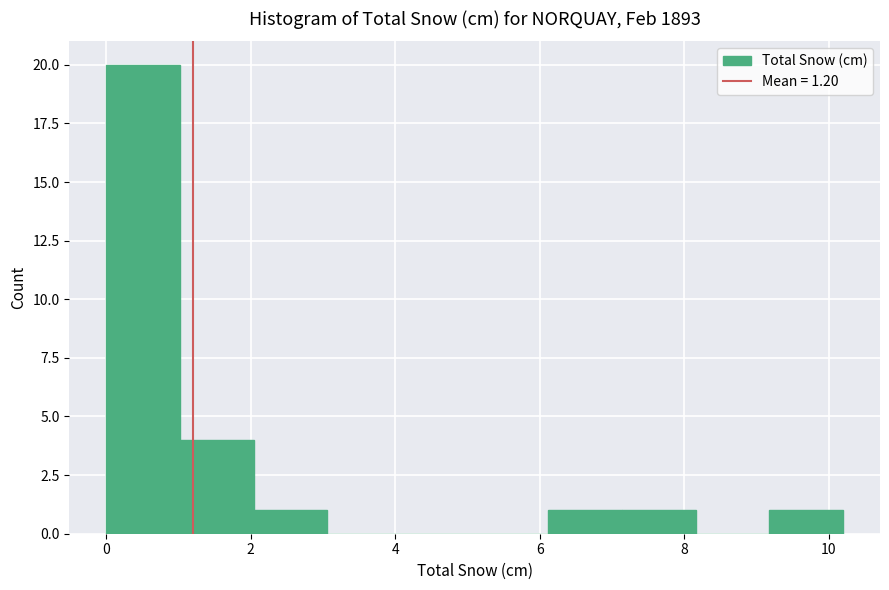

Which range on the x-axis has the tallest bar?

0.00 to 1.02